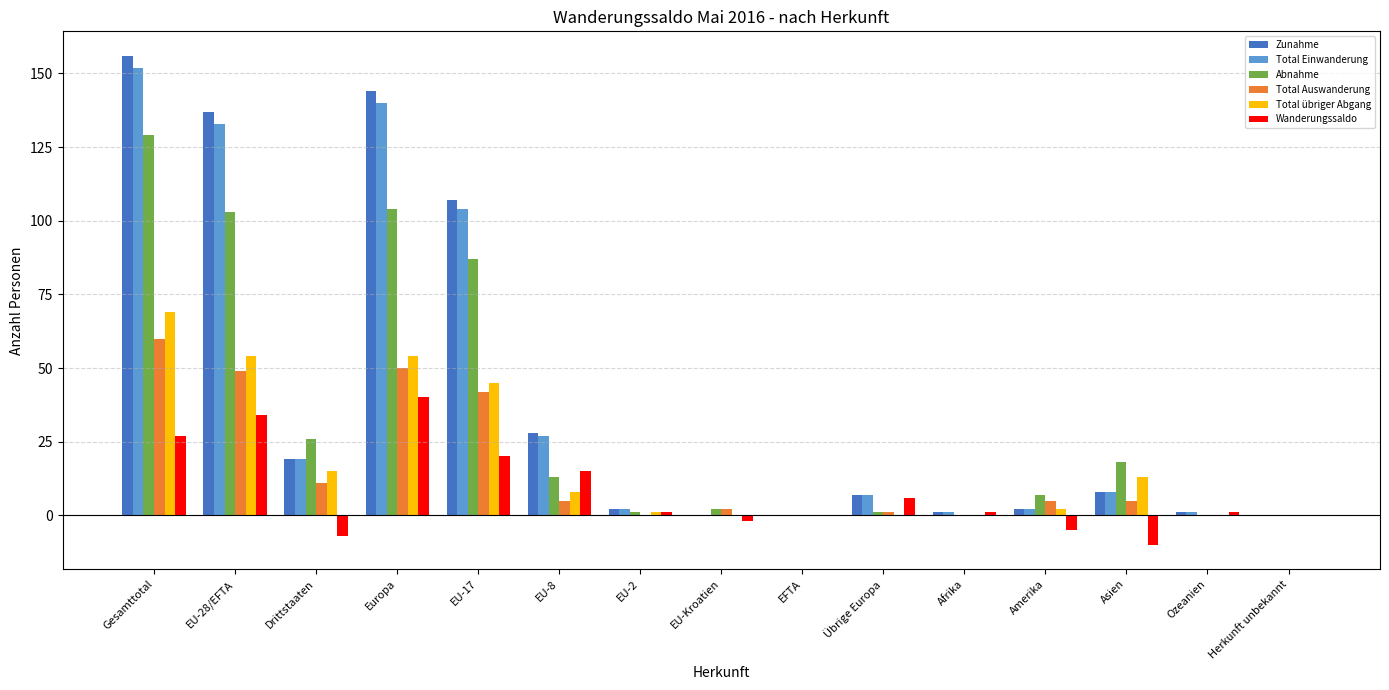

At which label does Total Einwanderung first exceed 7?

Gesamttotal